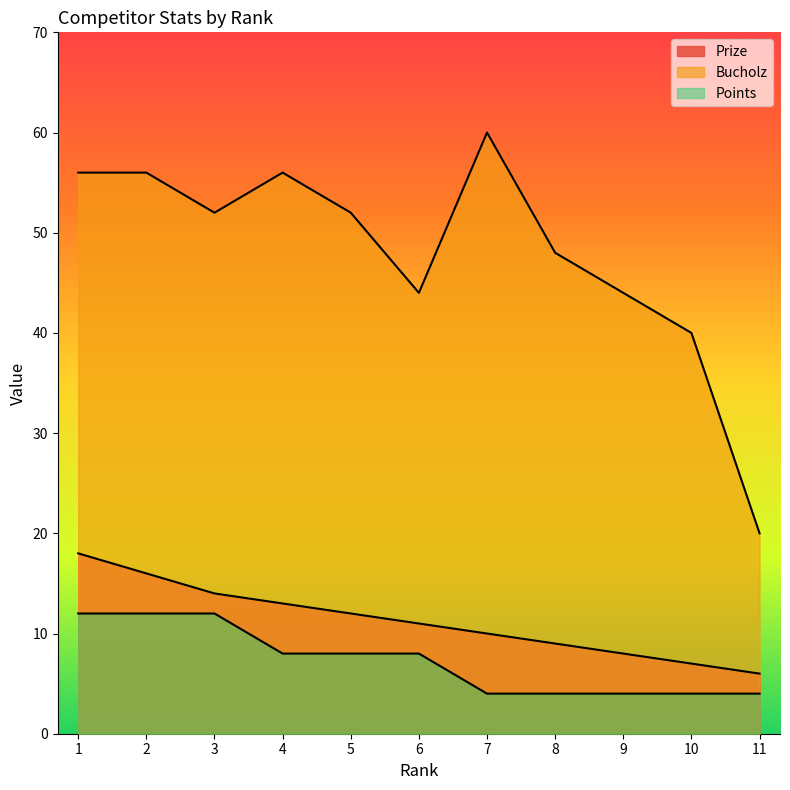

The value of Points at 11 is 4. True or false?

True